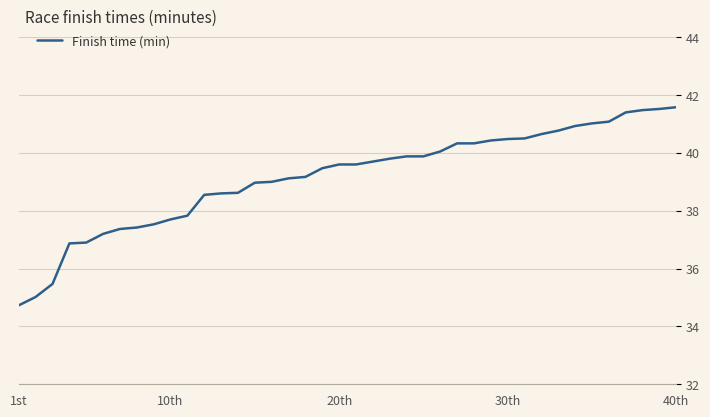

What is the smallest value displayed?

34.7